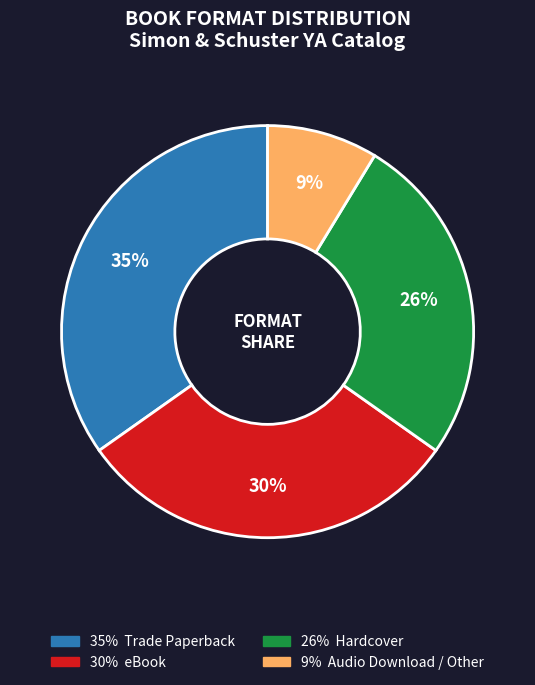

Does any single category account for the majority?

No